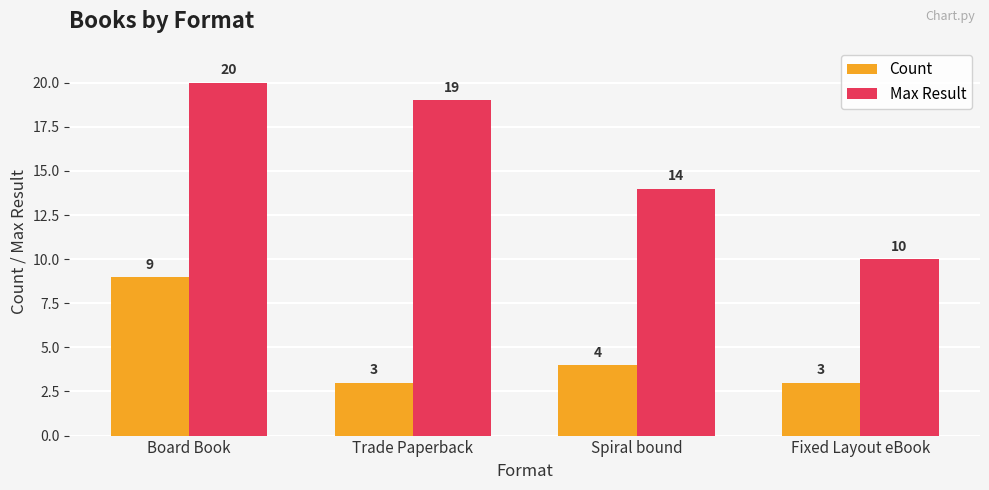

How many data points in Count are less than 4?

2